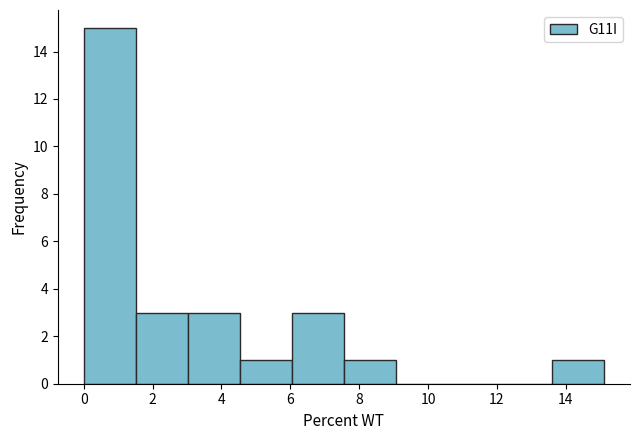

How tall is the bar that spans 1.6 to 3.0 on the x-axis? Neither the bar edges nor the heights are printed on the chart, so give them approximately, as read against the axes.

3